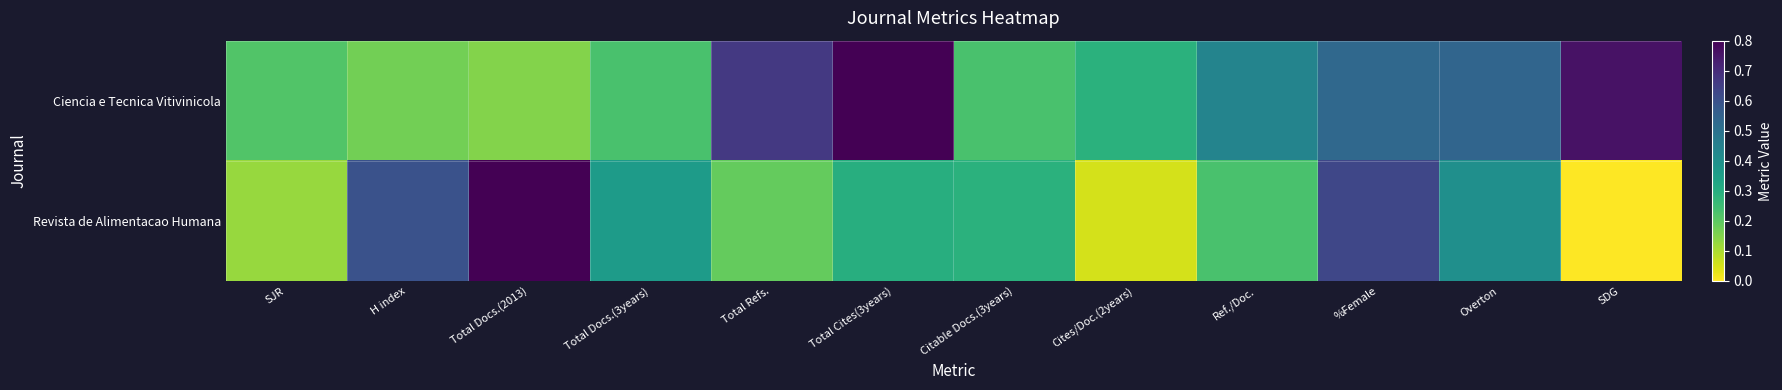

What is the total value across all series at Total Docs.(2013)?

1.0